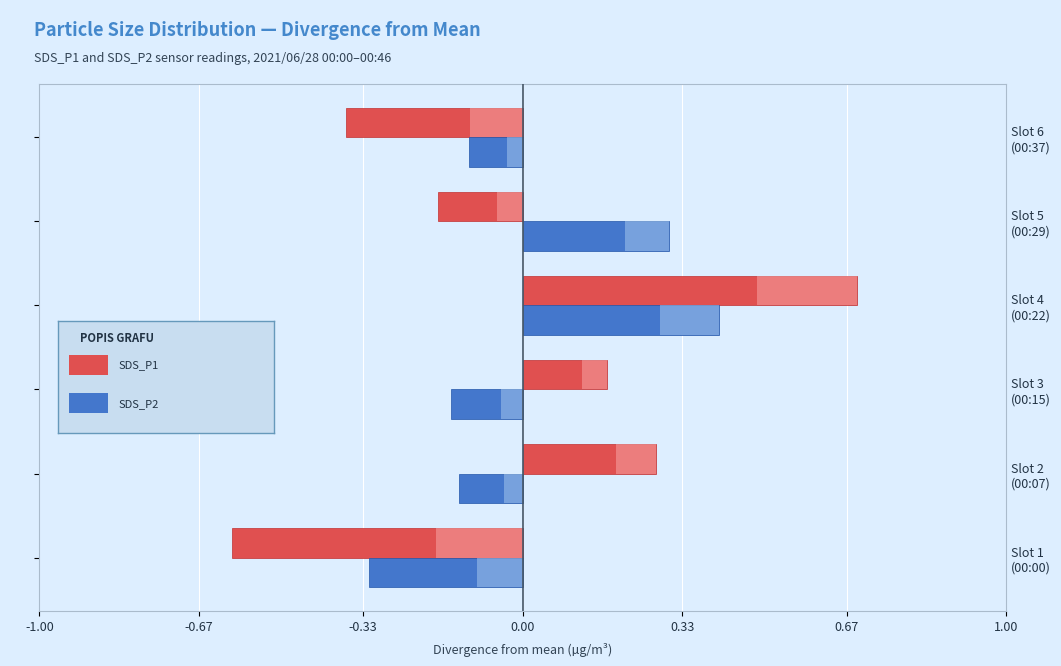

List the series in order of their overall mean, lowest first.

SDS_P2, SDS_P1